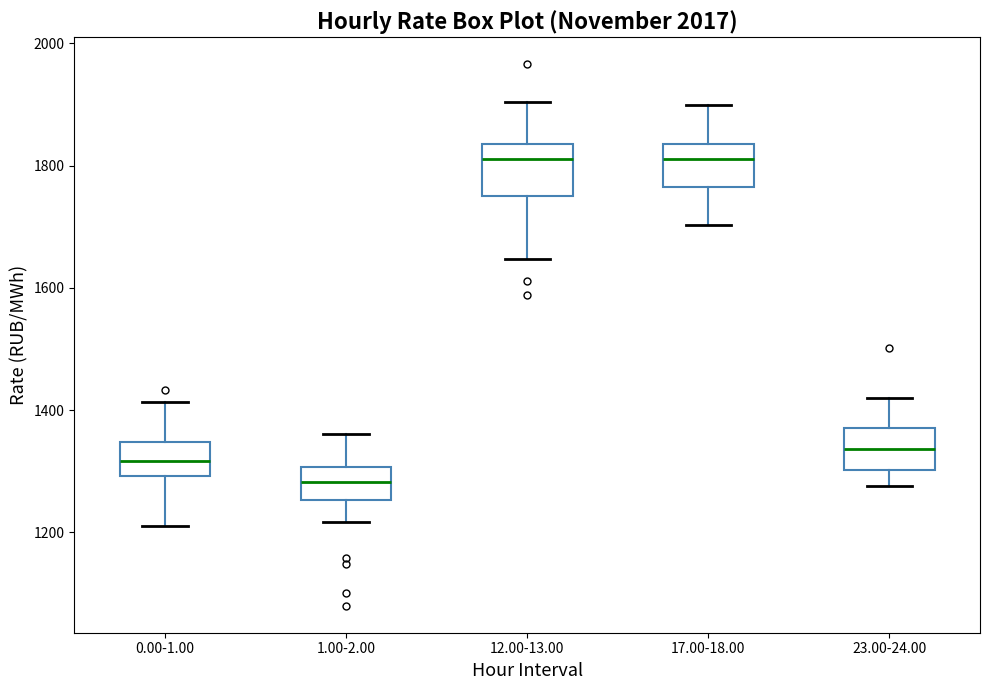

Reading left to right, transcribe this box plot: for each box, give where its median line is, the range the box spans, and where its two whiskers end, as read against the y-axis. The values are not printed on the chart, so give them approximately, as read against the axis.

0.00-1.00: median 1320, box 1300 to 1340, whiskers 1220 to 1420
1.00-2.00: median 1280, box 1260 to 1300, whiskers 1220 to 1360
12.00-13.00: median 1820, box 1760 to 1840, whiskers 1640 to 1900
17.00-18.00: median 1820, box 1760 to 1840, whiskers 1700 to 1900
23.00-24.00: median 1340, box 1300 to 1360, whiskers 1280 to 1420